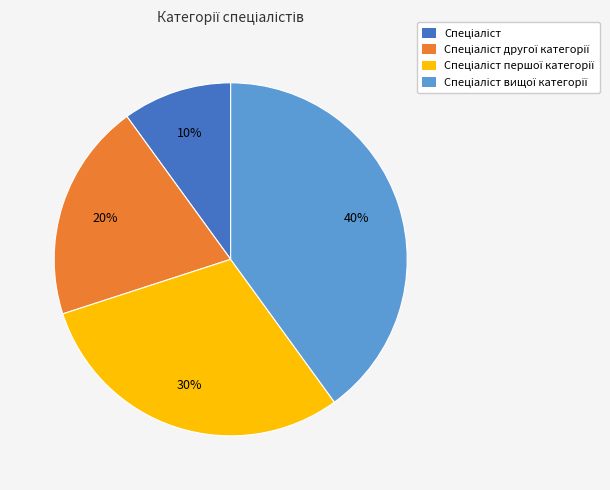

To the nearest percent, what is the difference between the largest and smallest slice percentages?

30%